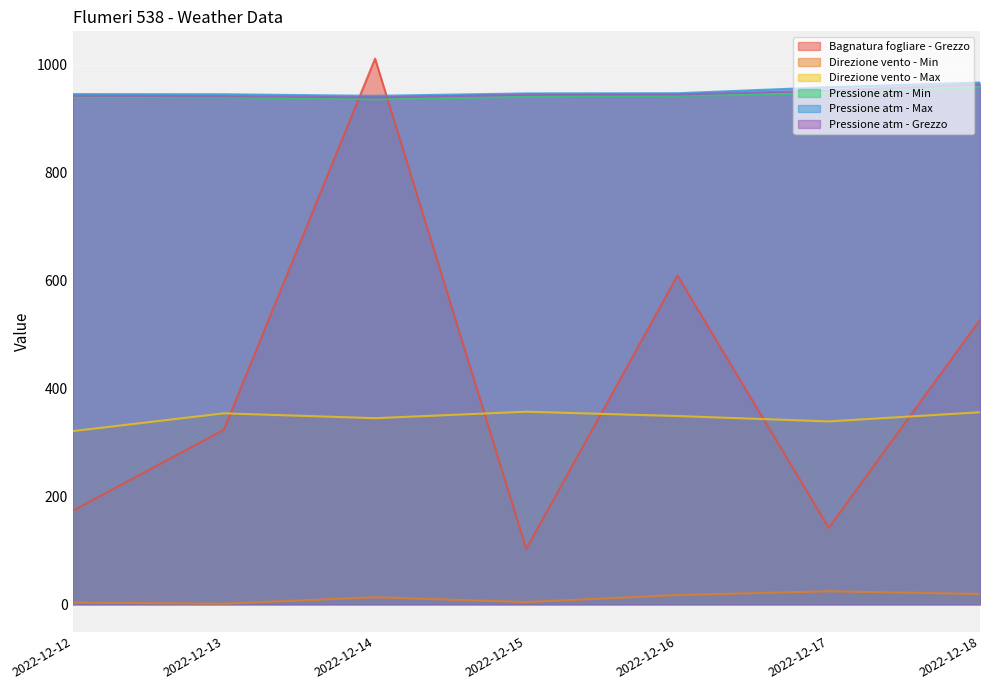

What is the average value of the Pressione atm - Min series?

943.7